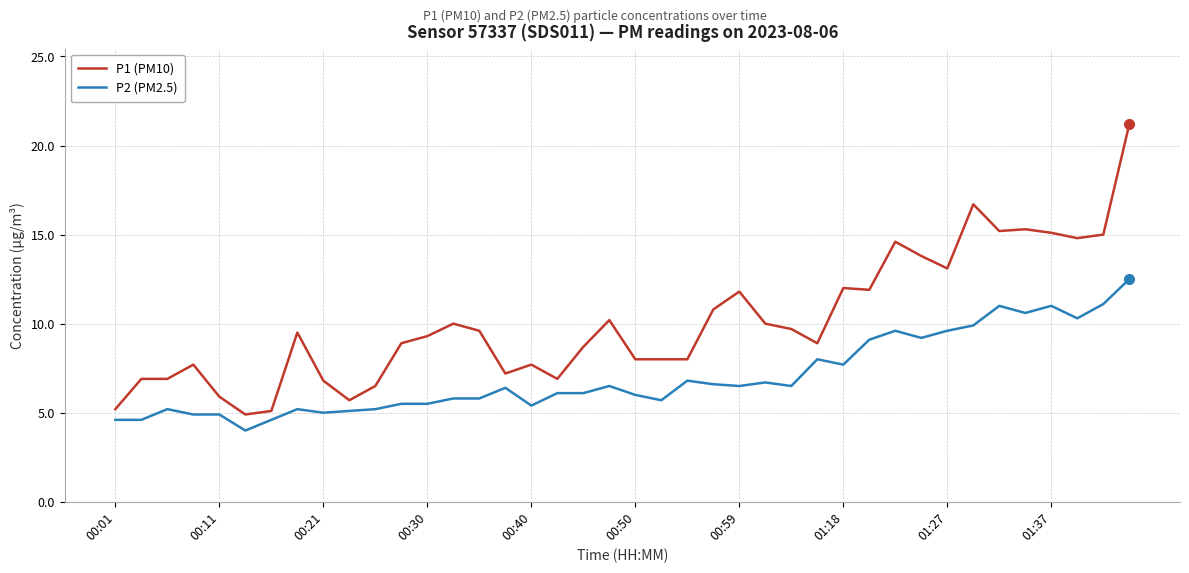

What is the maximum value shown in the chart?

21.2